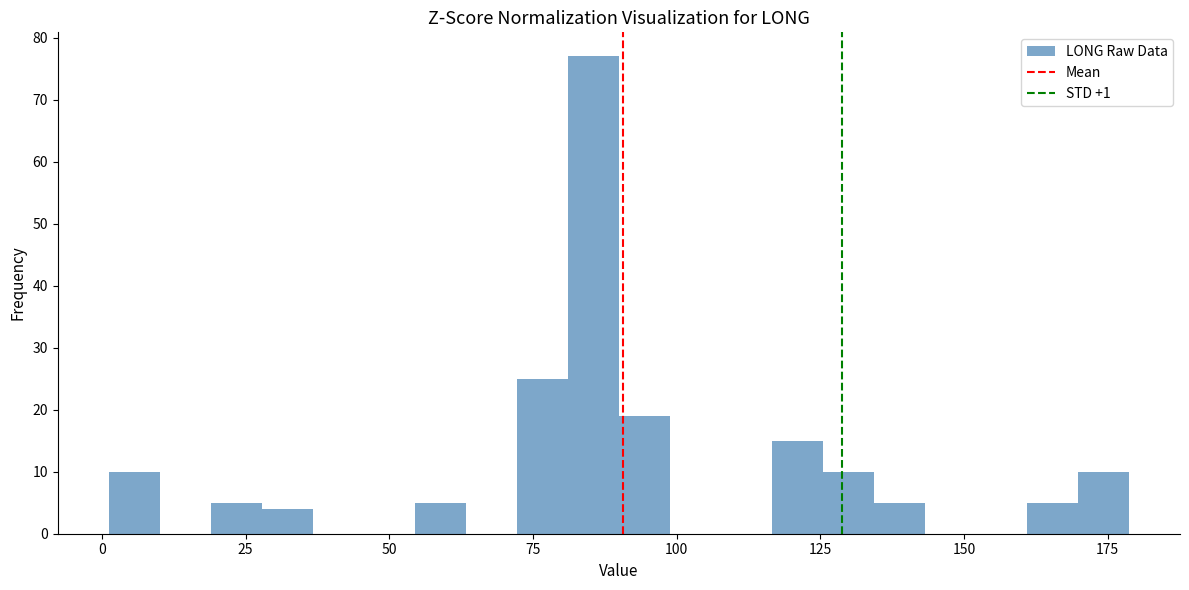

Around what value on the x-axis is the tallest bar? Give the approximate position of its centre, as read against the axis.

85